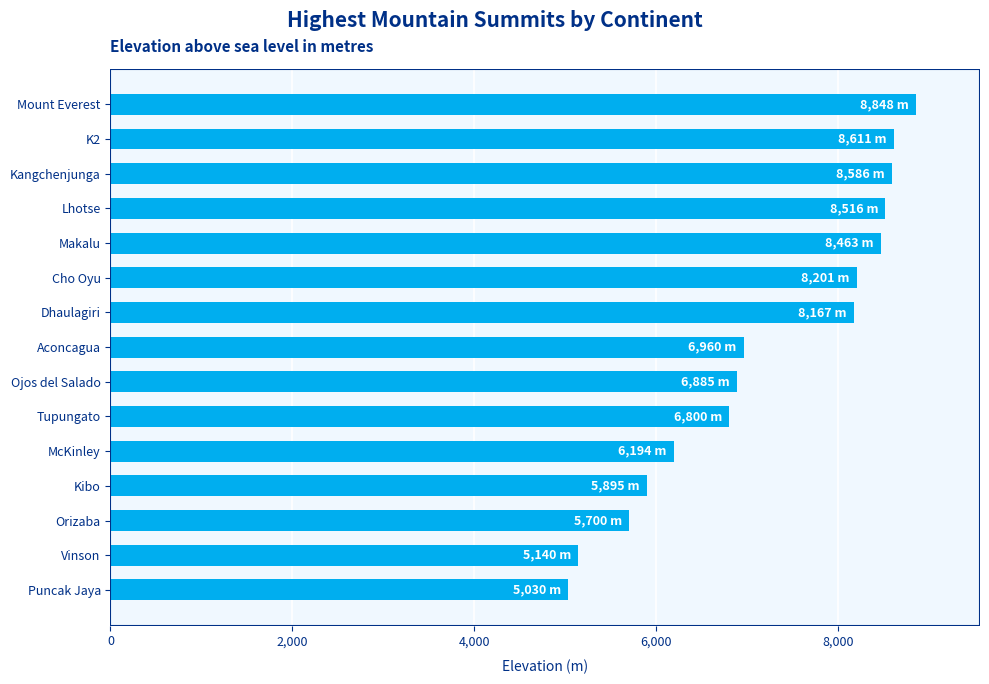

What is the average value?

7200